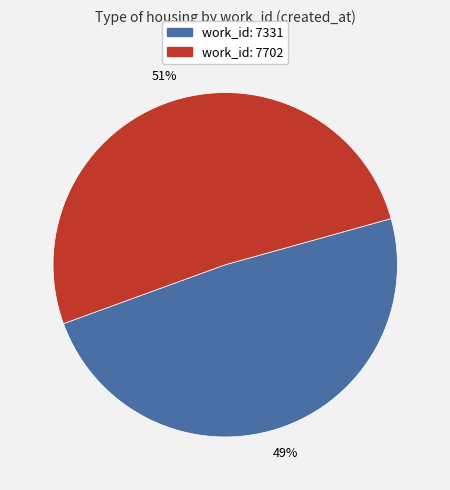

Is there a majority slice in this chart?

Yes